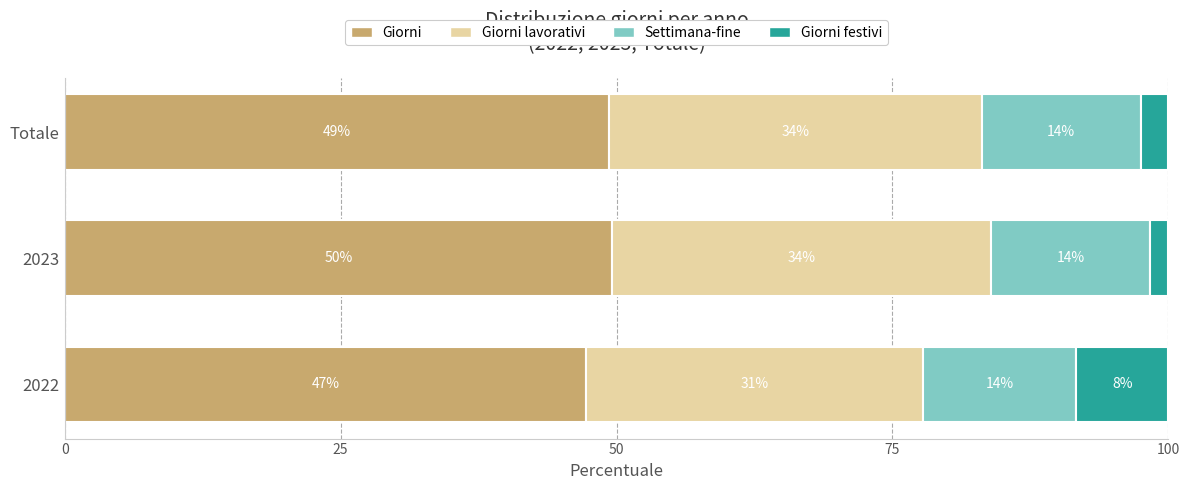

What is the value of the Giorni lavorativi bar at the 1st from the left?

30.6